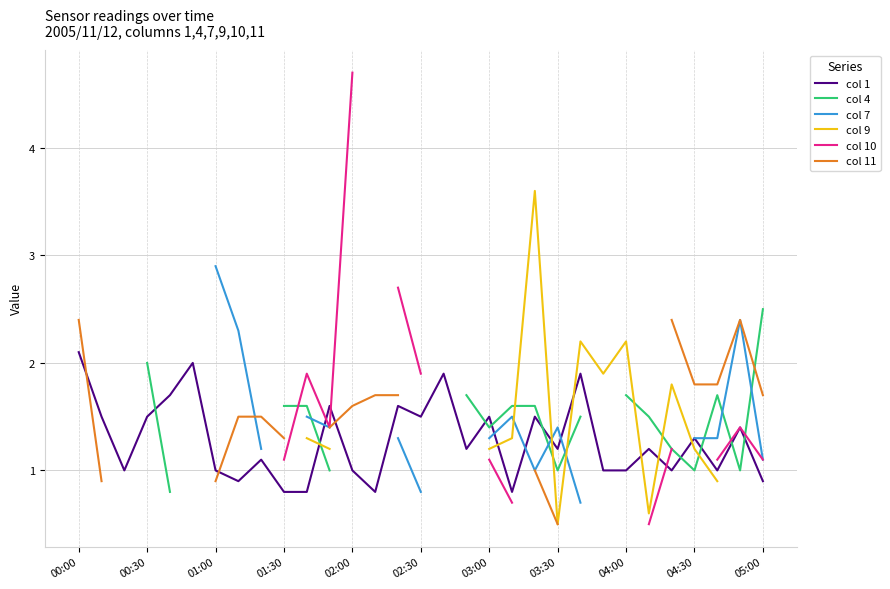

Which series has the largest total across all categories?

col 1